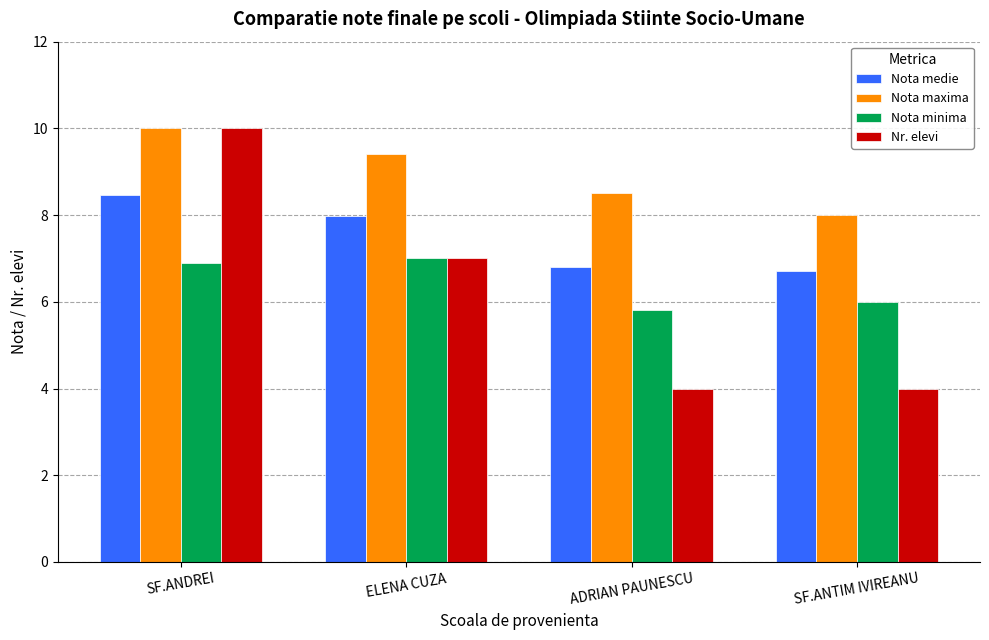

Reading left to right, what are all the values shown in this chart?

Nota medie: 8.5	8.0	6.8	6.7
Nota maxima: 10.0	9.4	8.5	8.0
Nota minima: 6.9	7.0	5.8	6.0
Nr. elevi: 10.0	7.0	4.0	4.0